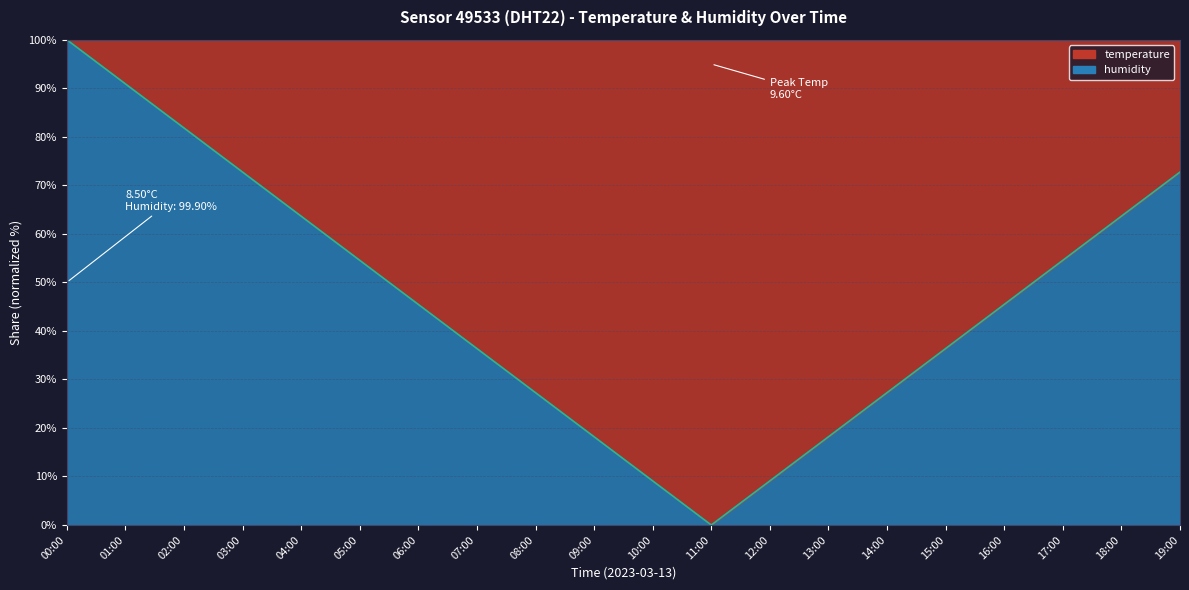

What is the sum of all values?

927.3